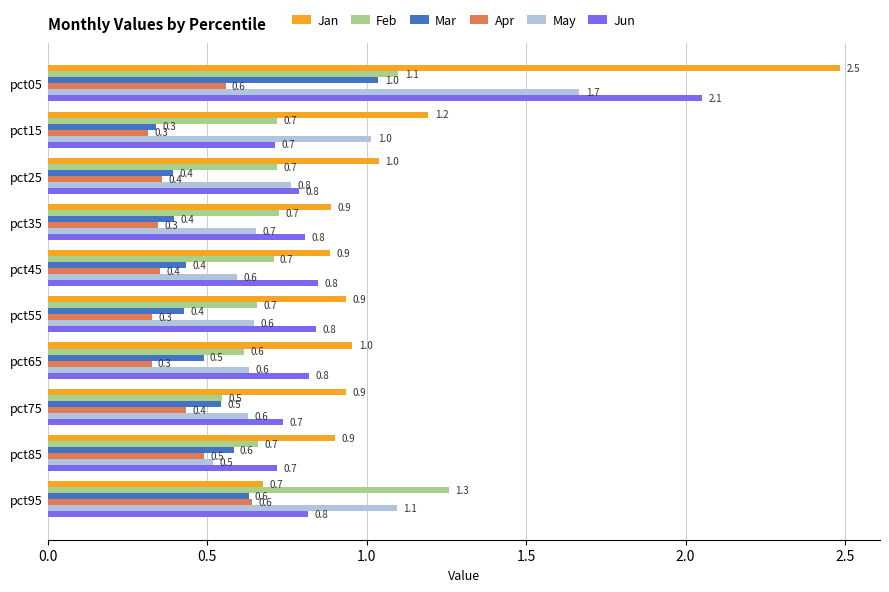

At which category is the sum across all series the highest?

pct05